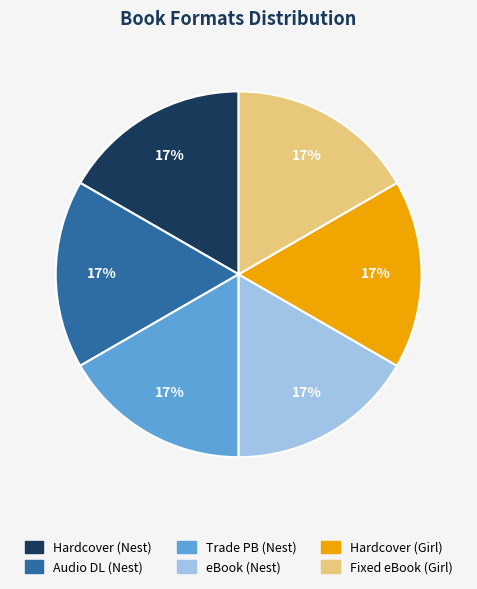

Is there a majority slice in this chart?

No